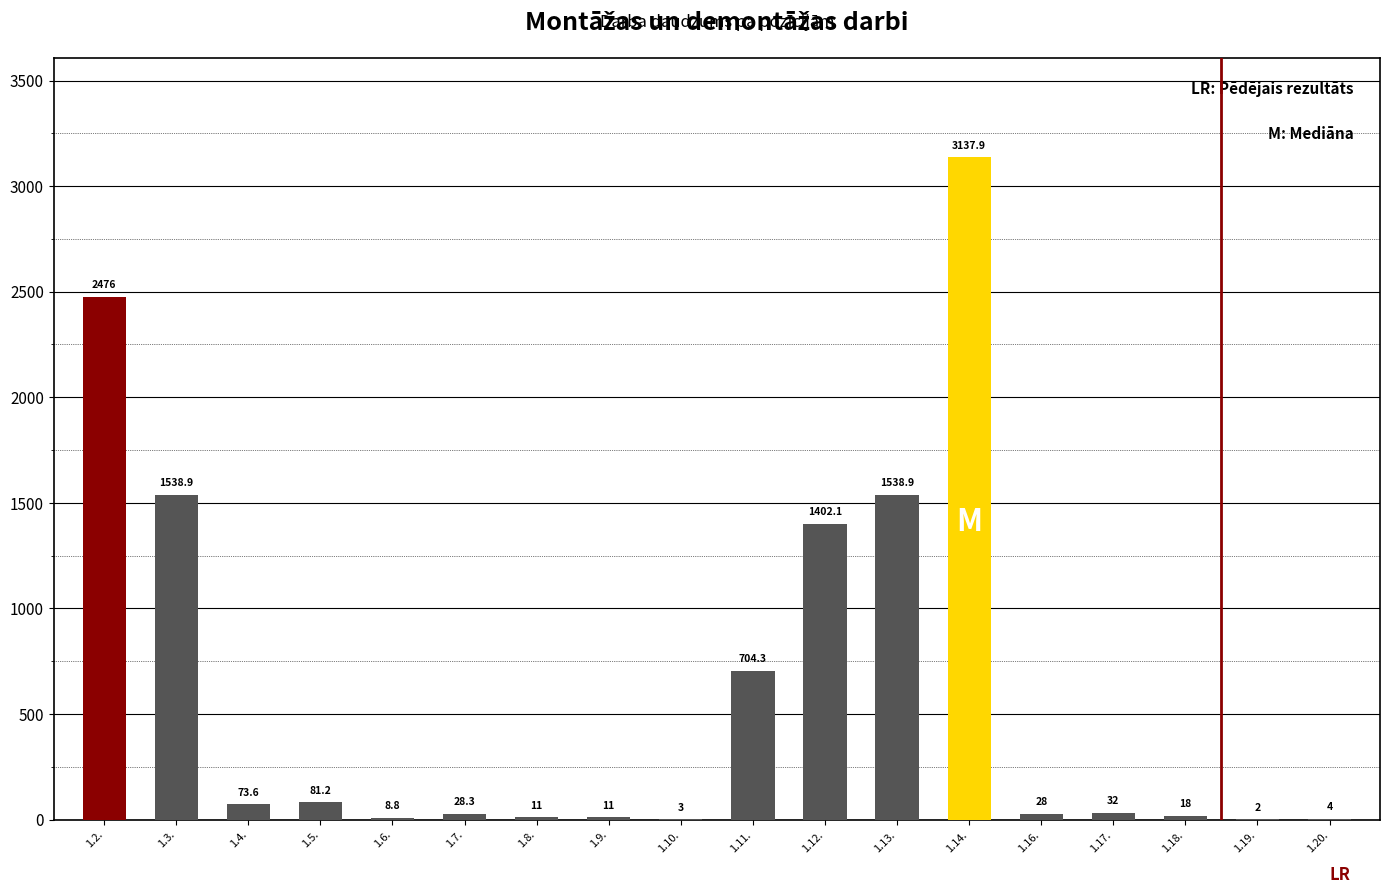

True or false: the data shows 2476.0 at 1.2..

True